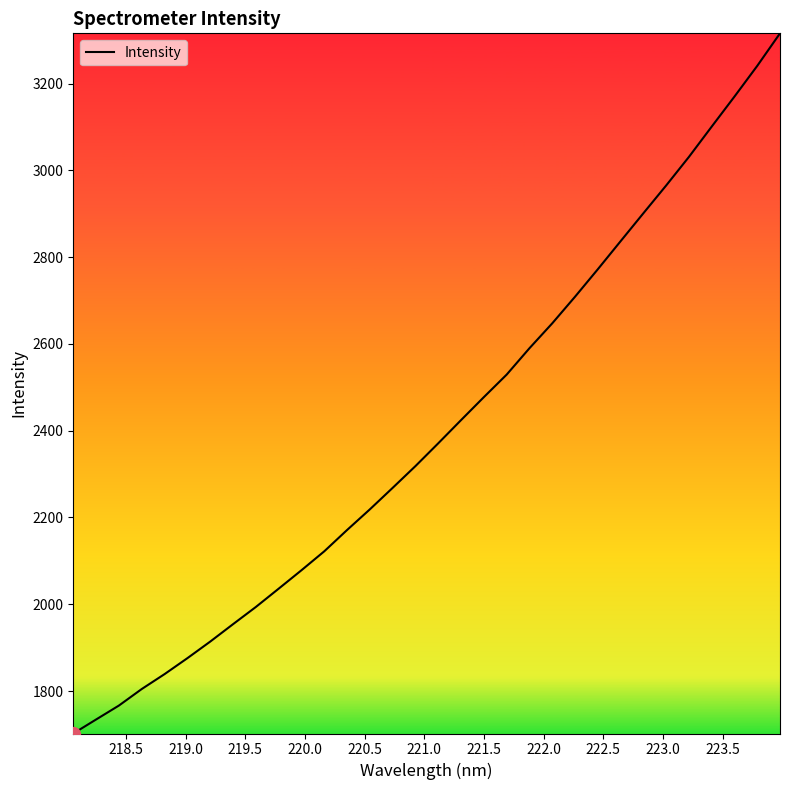

What is the minimum value shown in the chart?

1702.0